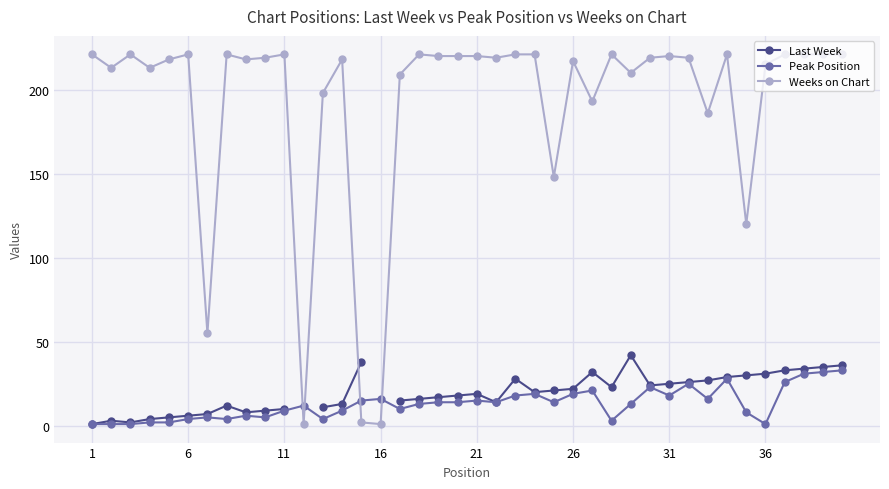

Is it true that Peak Position equals 5 at 21?

False